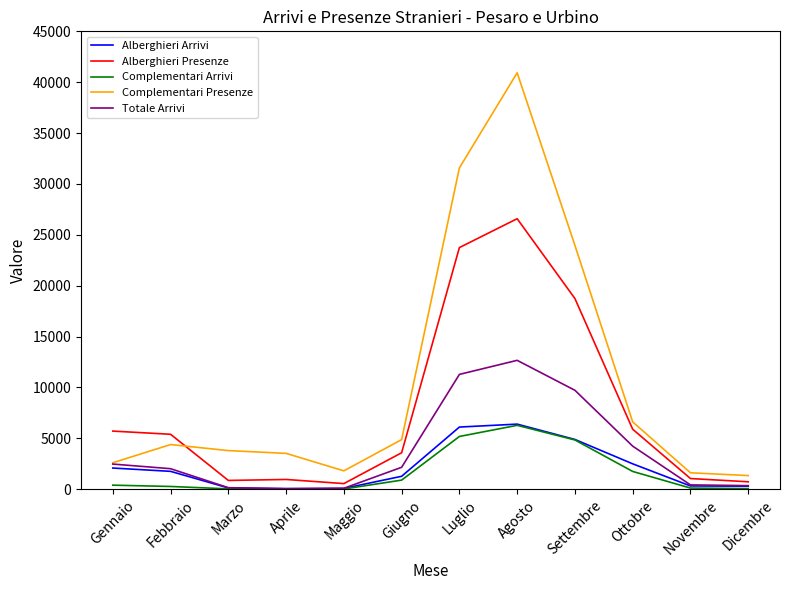

What is the sum of the Alberghieri Presenze values at Dicembre and Maggio?

1264